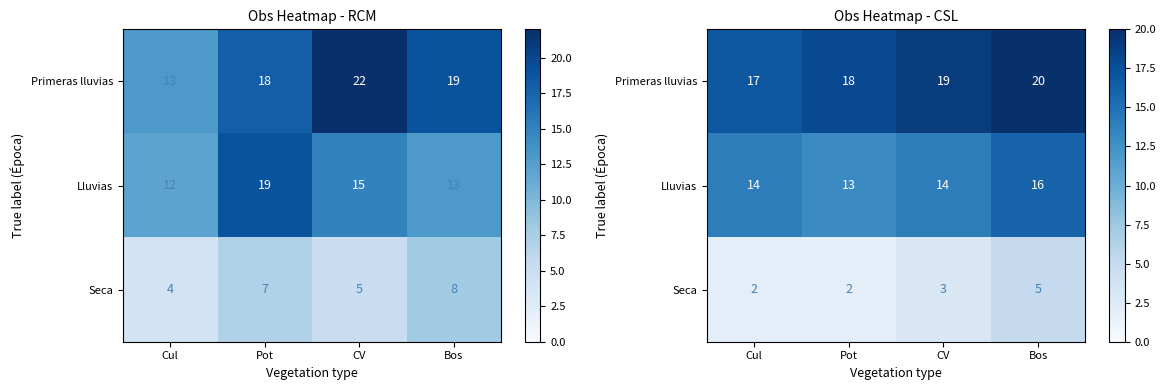

At how many categories does at least one series exceed 3?

4